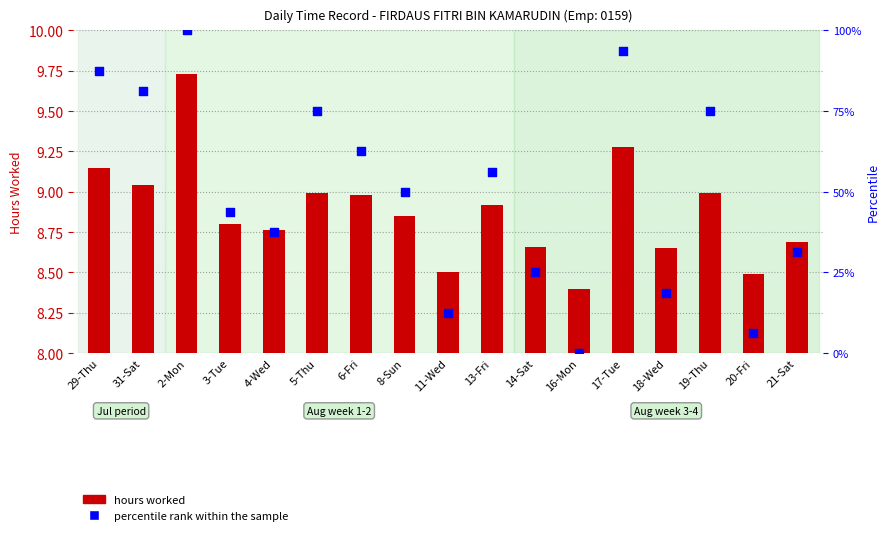

Which series reaches the minimum Y coordinate?

percentile rank within the sample